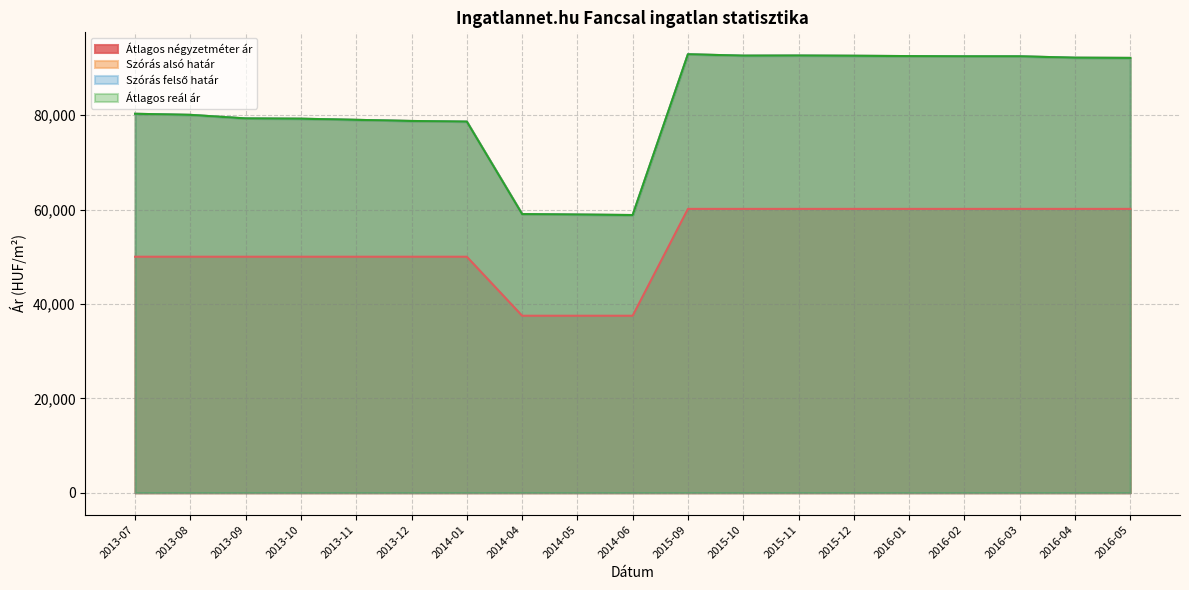

The Szórás alsó határ series shows 80284 at 2013-07. True or false?

True